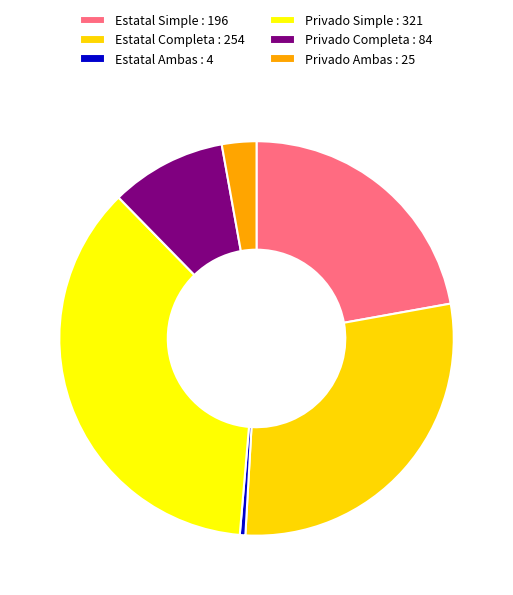

How many slices are in this pie chart?

6